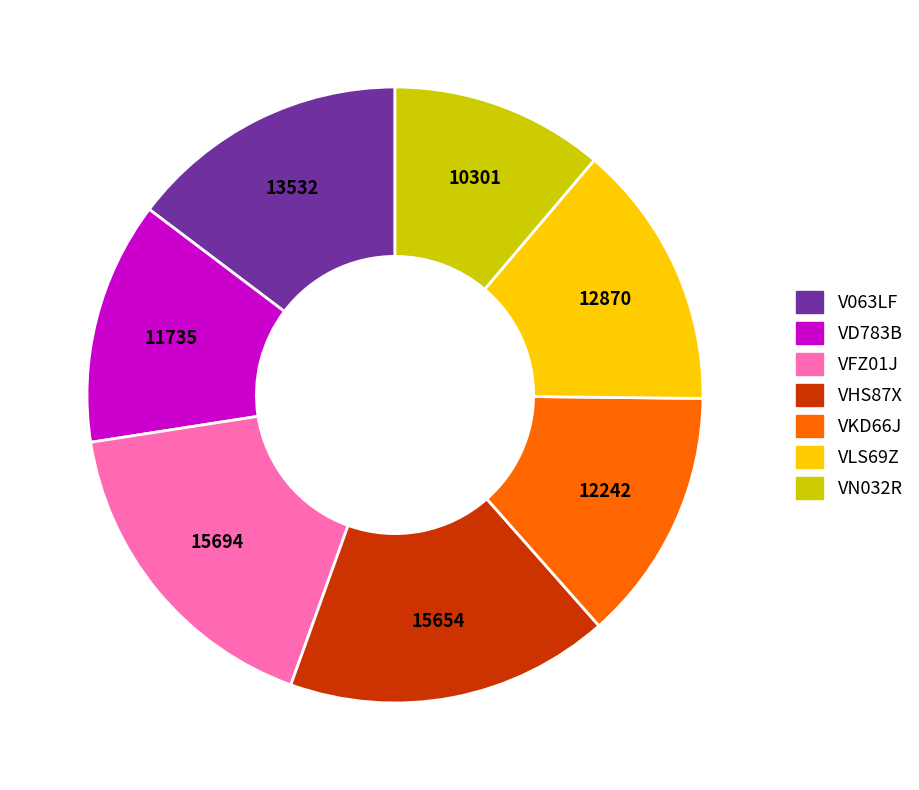

Is there any slice that represents more than half of the pie?

No